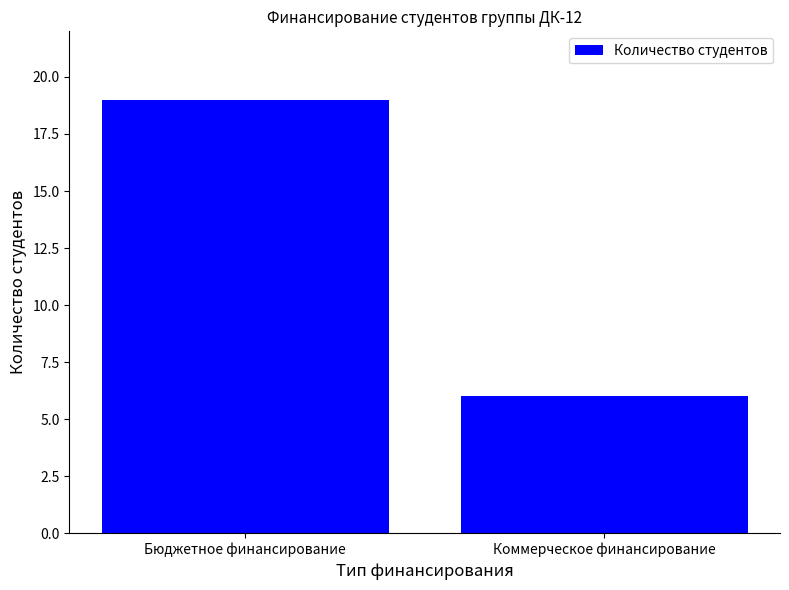

How many series are shown in this chart?

1